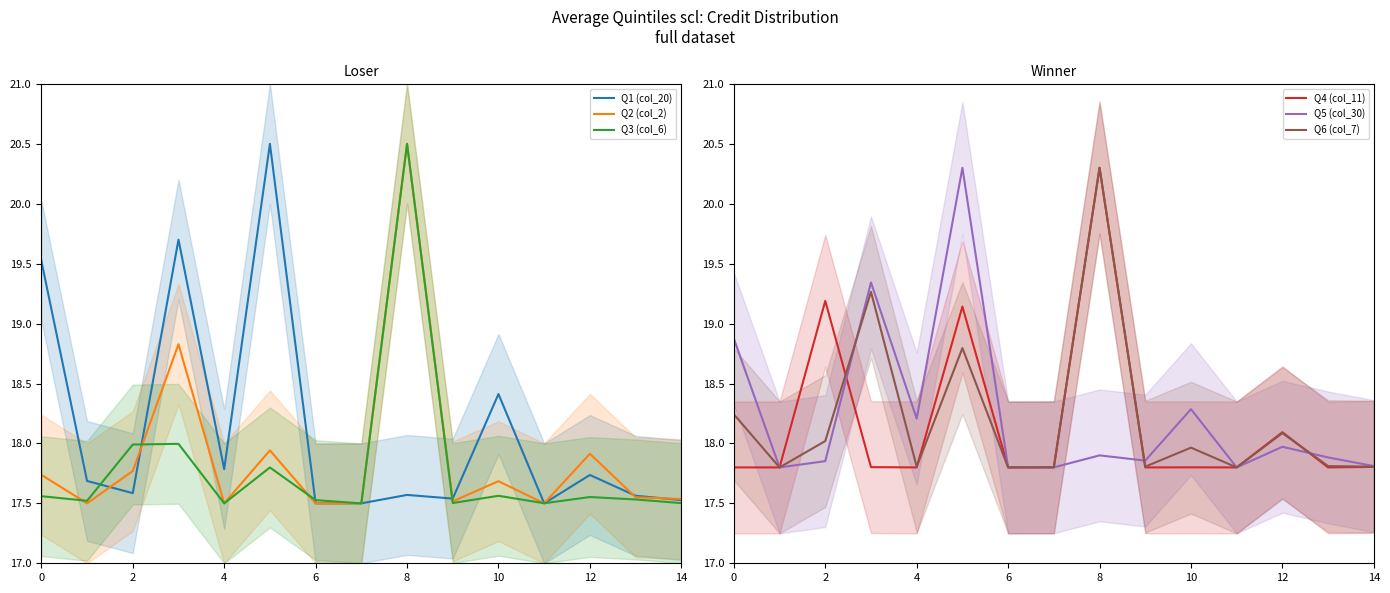

In Q6 (col_7), how many points are higher than both neighbors (excluding endpoints)?

5